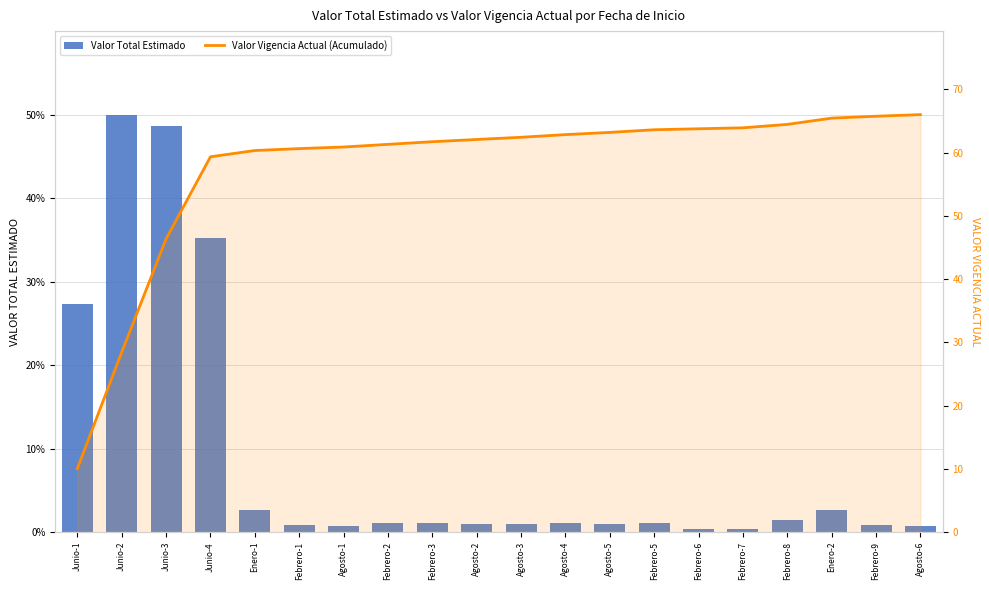

Where is Valor Vigencia Actual (Acumulado) nearest to the value 38?

Junio-3